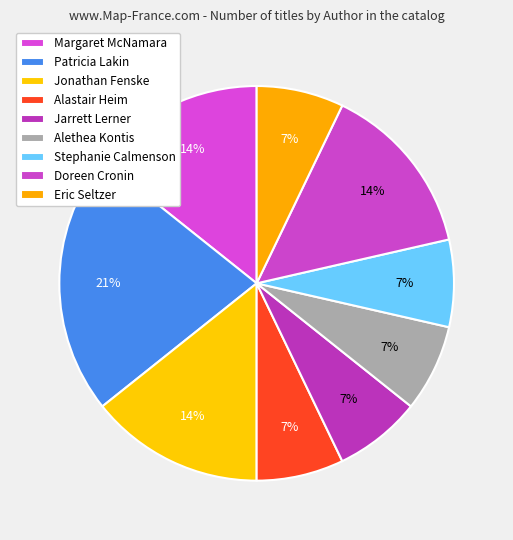

How many segments does this pie chart have?

9